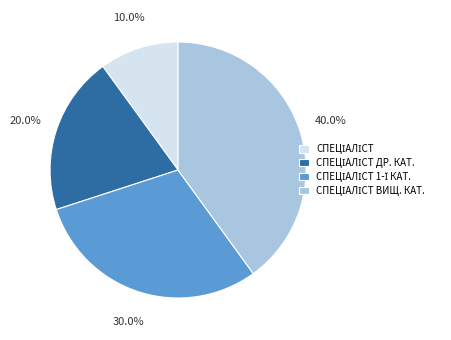

To the nearest percent, what is the difference between the largest and smallest slice percentages?

30%